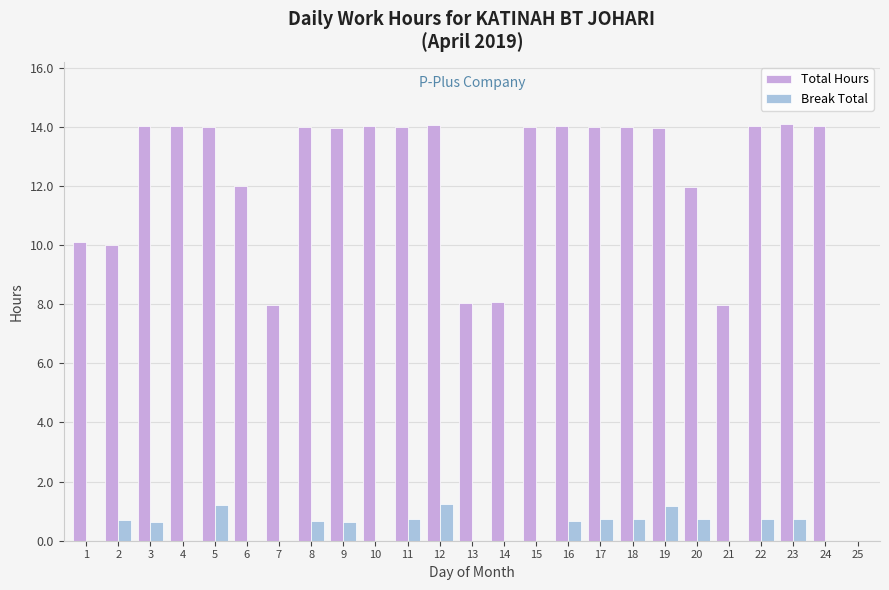

Which series has the largest total across all categories?

Total Hours